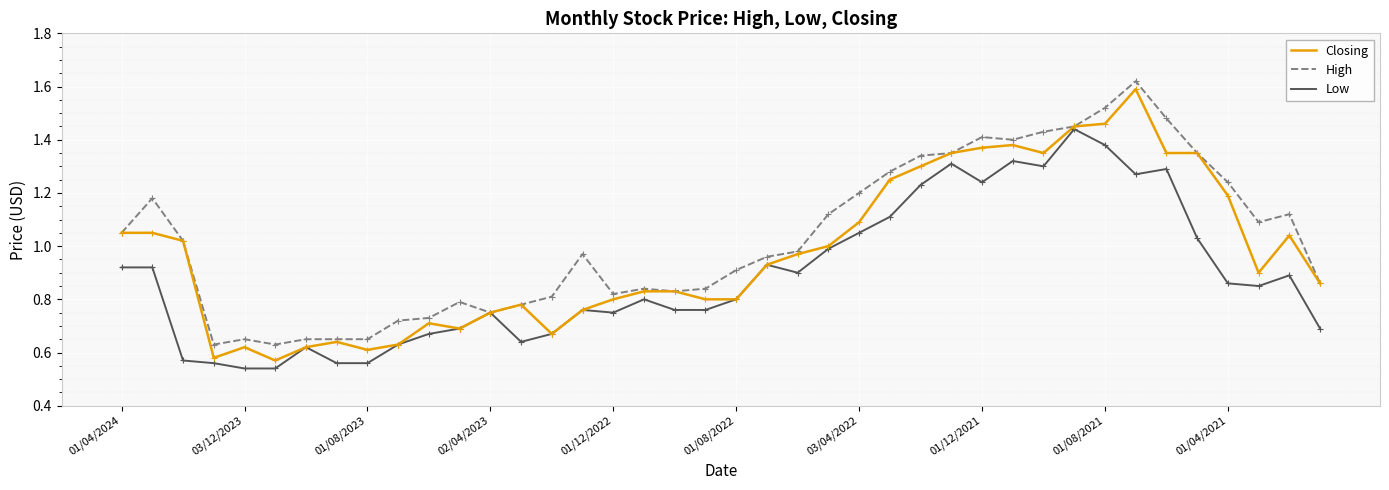

How many series are shown in this chart?

3